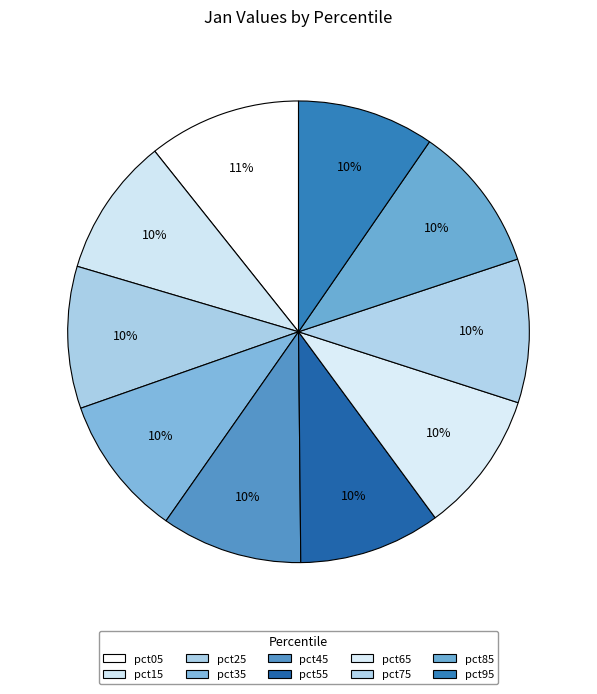

Rank the categories by value from highest to lowest.

pct05, pct85, pct75, pct25, pct65, pct55, pct35, pct45, pct15, pct95